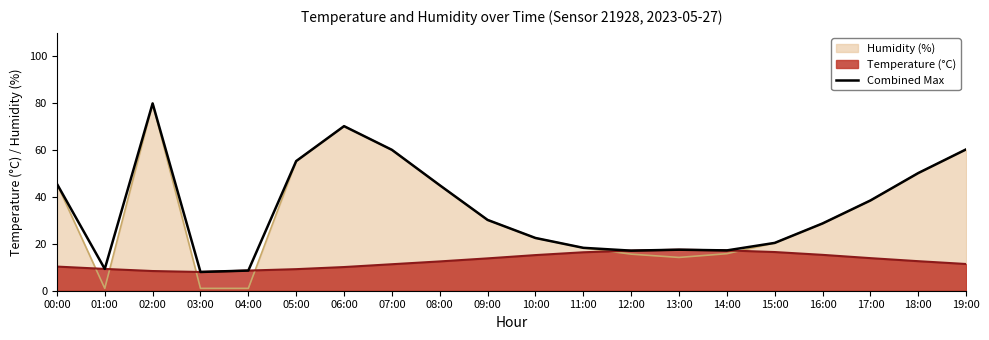

What is the greatest value displayed?

79.9